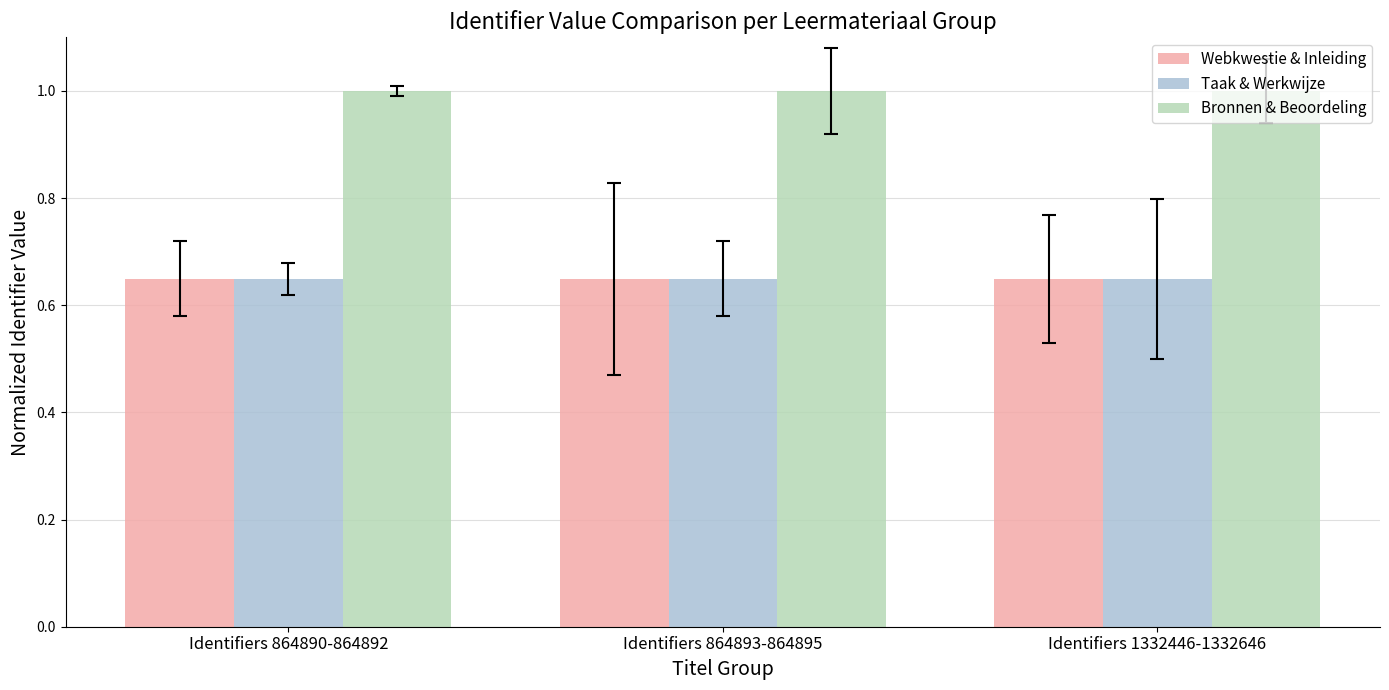

What is the greatest value displayed?

1.0